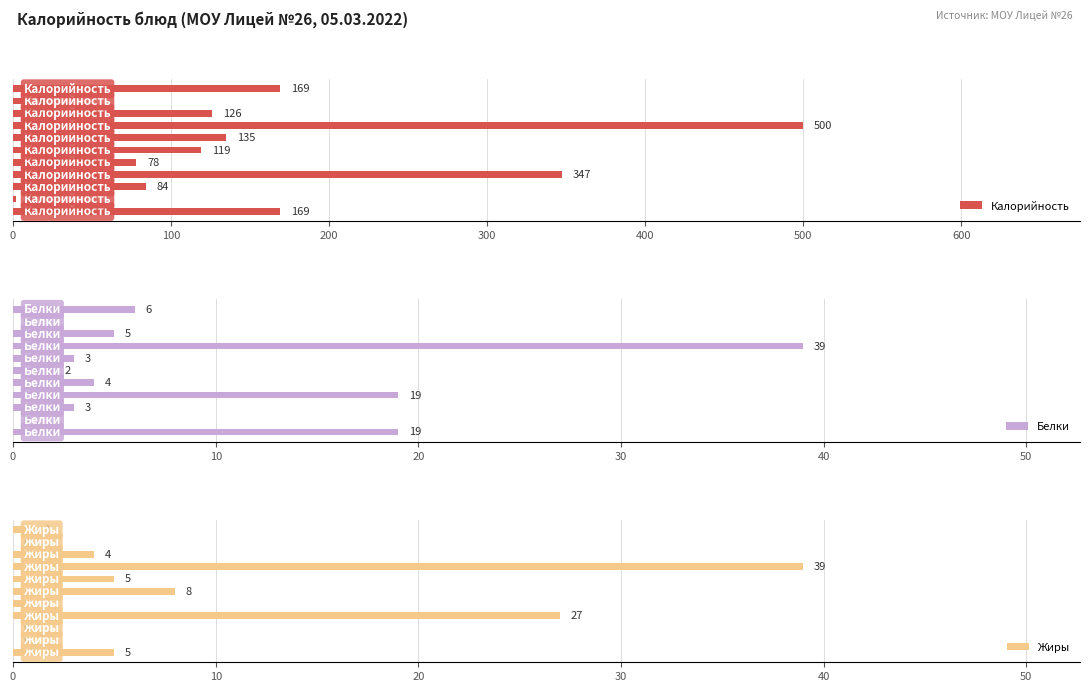

What is the approximate value of Калорийность at 200?

84